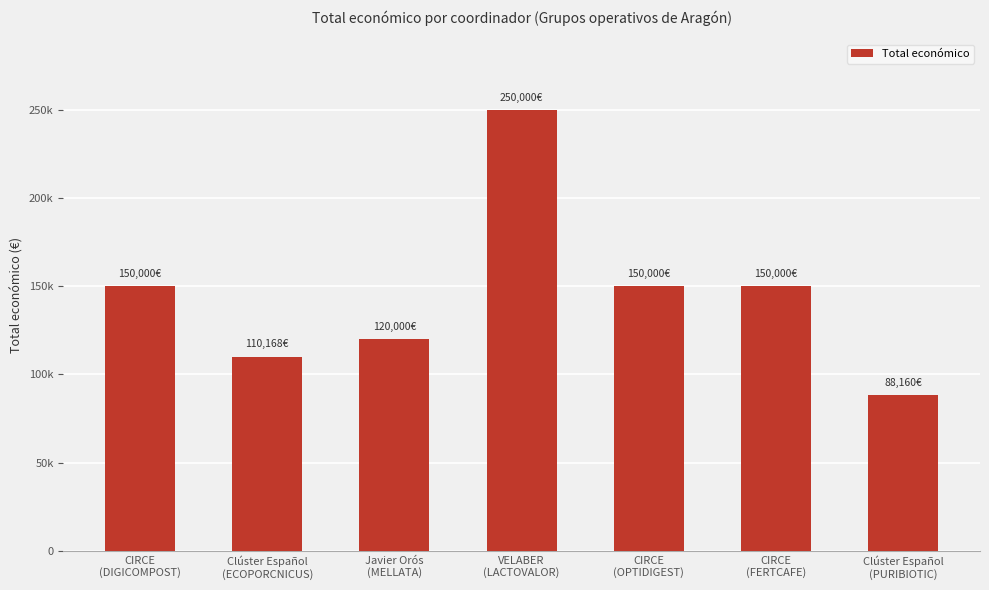

Does the chart contain any negative values?

No